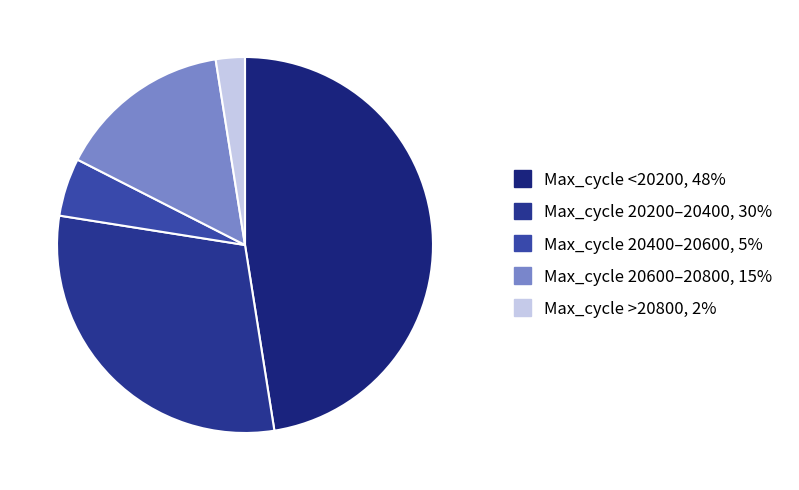

Which category has the biggest portion of the pie?

Max_cycle <20200, 48%